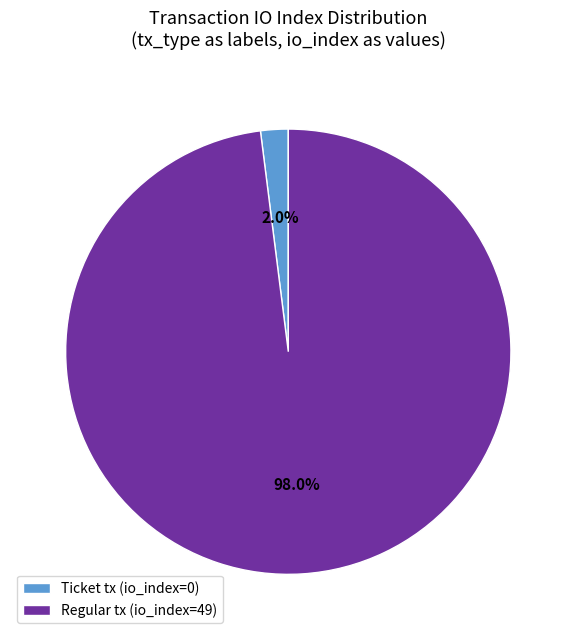

How many segments does this pie chart have?

2